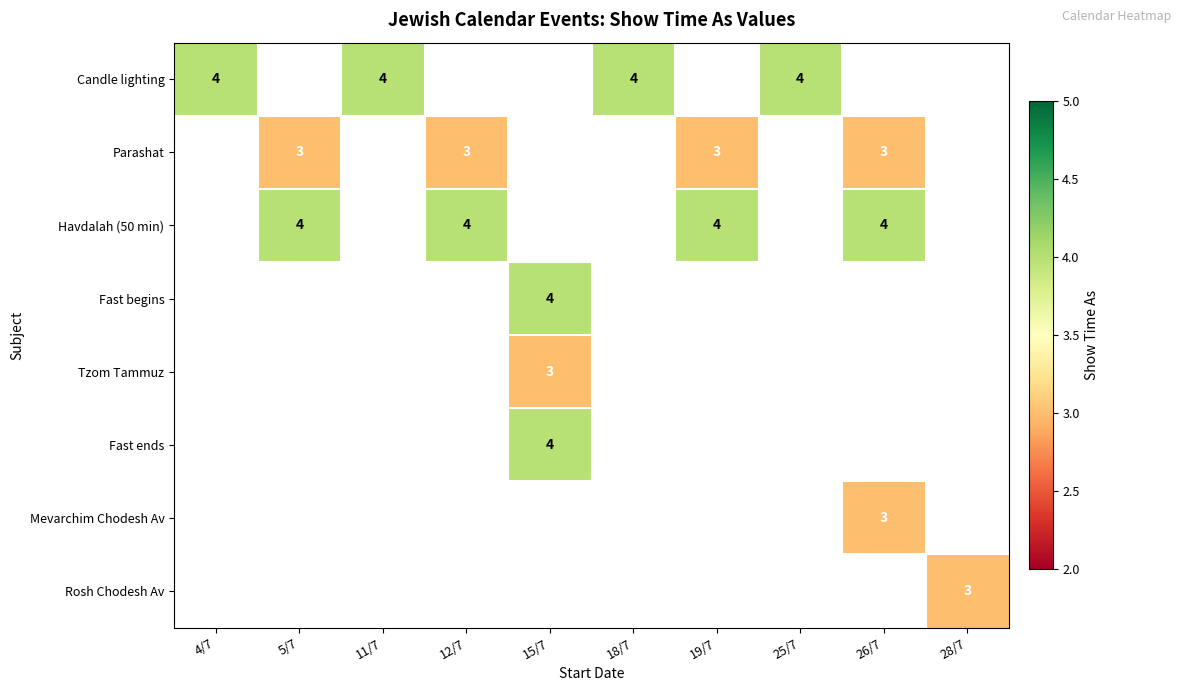

How many distinct data groups are displayed?

8